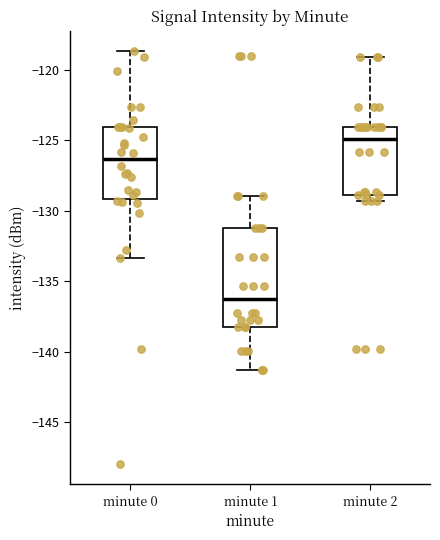

Reading left to right, read every box against the y-axis: the position of its median line, the range the box covers, and the ends of its whiskers. The values are not printed on the chart, so give them approximately, as read against the axis.

minute 0: median -126.5, box -129.0 to -124.0, whiskers -133.5 to -118.5
minute 1: median -136.5, box -138.0 to -131.0, whiskers -141.5 to -129.0
minute 2: median -125.0, box -129.0 to -124.0, whiskers -129.5 to -119.0